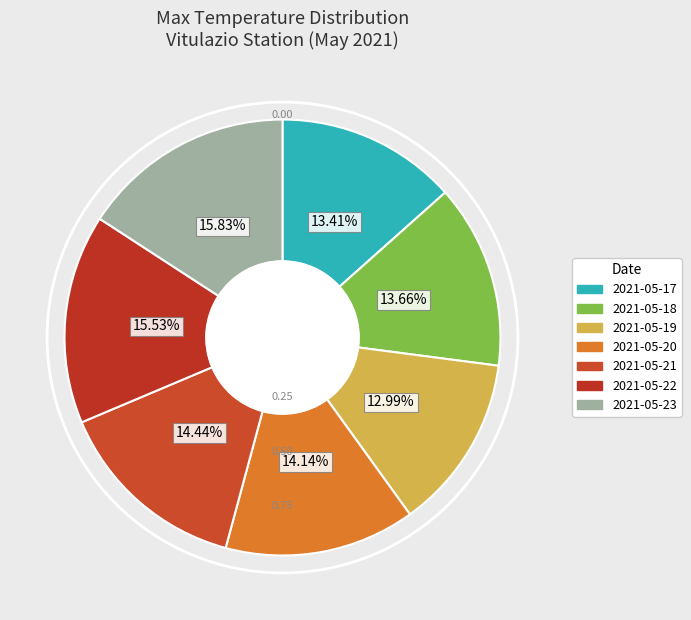

What is the largest slice in the pie chart?

2021-05-23